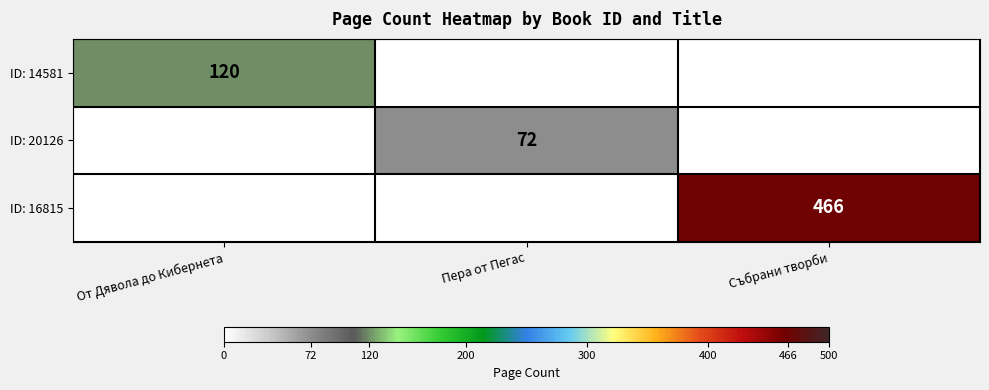

The value of ID: 14581 at От Дявола до Кибернета is 36. True or false?

False